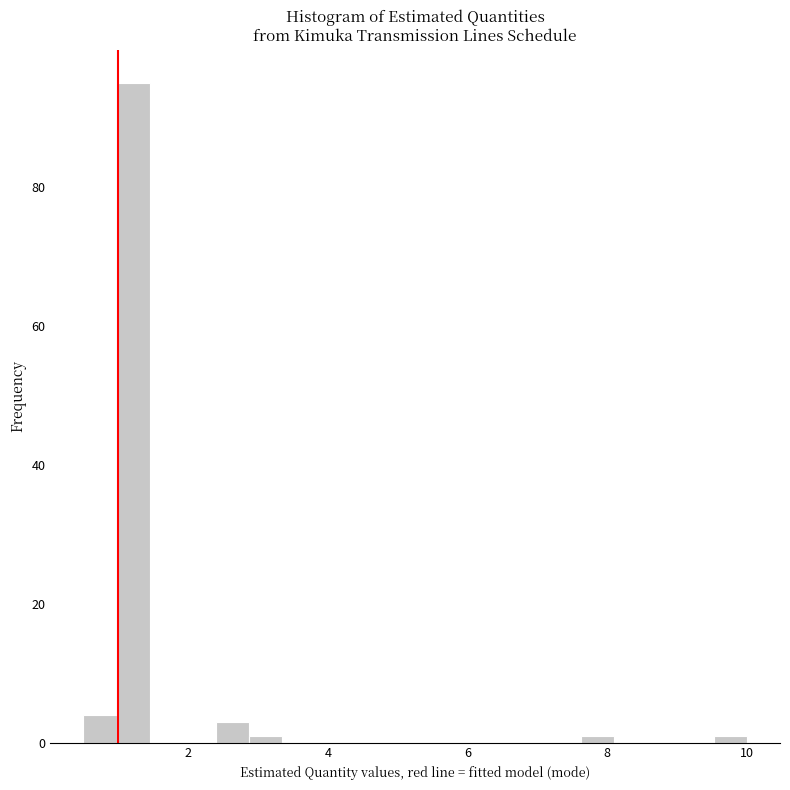

Read against the x-axis, roughly where is the centre of the tallest bar?

1.2